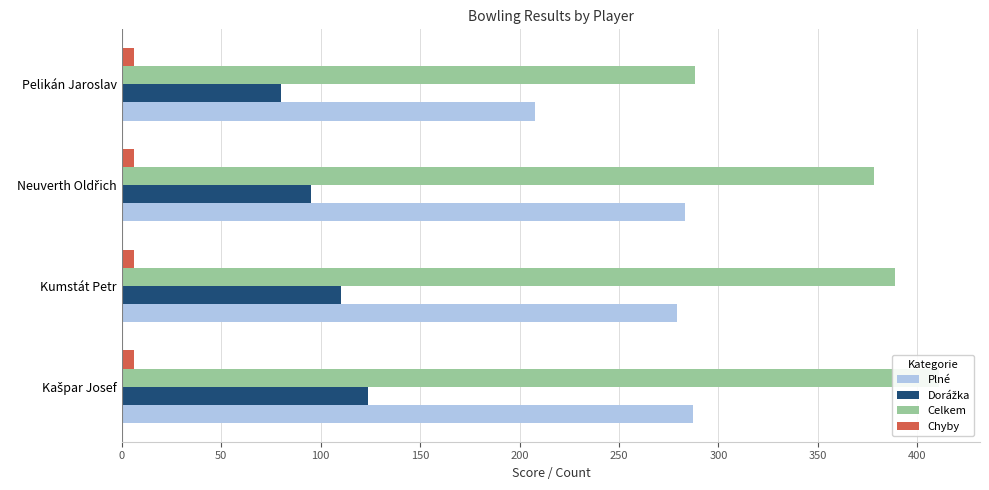

Between 50 and 100, which series saw the biggest shift?

Dorážka